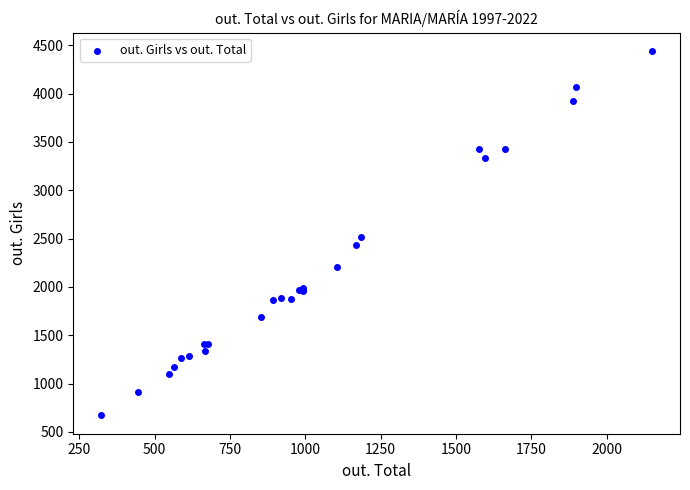

What Y value in the scatter plot is closest to 2555?

2513